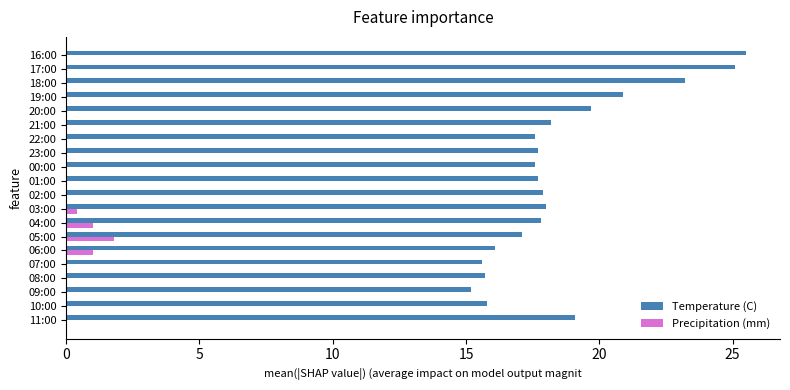

Which category has the highest value in the Temperature (C) series?

16:00